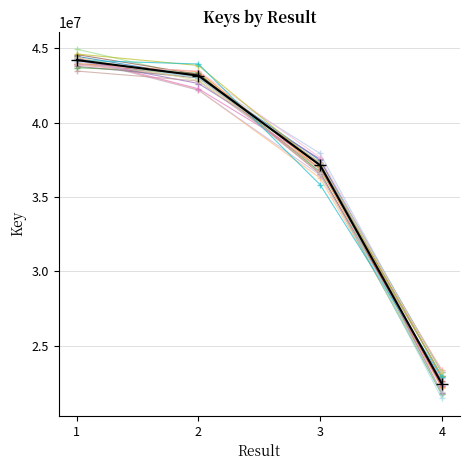

What is the value of the 4th point from the left?

22468500